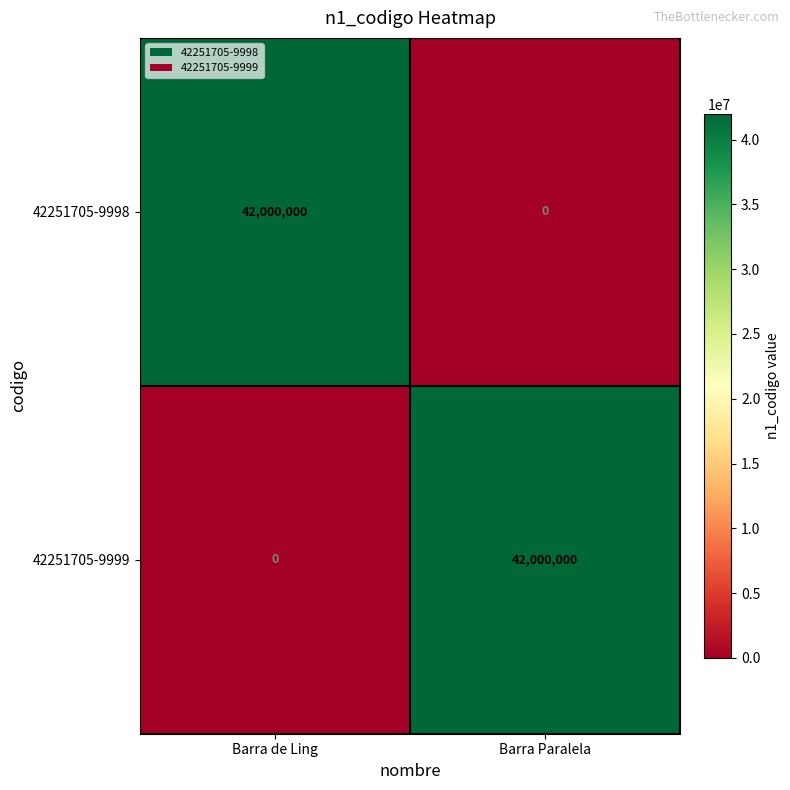

Is the value of 42251705-9999 at Barra de Ling greater than the value of 42251705-9998 at Barra de Ling?

No